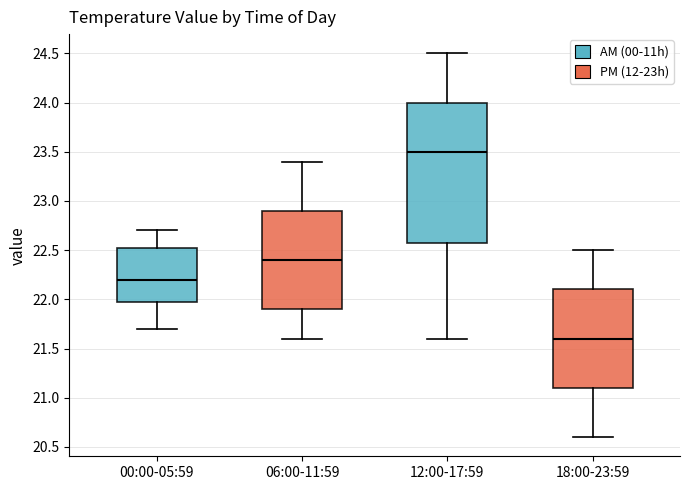

Reading left to right, transcribe this box plot: for each box, give where its median line is, the range the box spans, and where its two whiskers end, as read against the y-axis. The values are not printed on the chart, so give them approximately, as read against the axis.

00:00-05:59: median 22.20, box 22.00 to 22.55, whiskers 21.70 to 22.70
06:00-11:59: median 22.40, box 21.90 to 22.90, whiskers 21.60 to 23.40
12:00-17:59: median 23.50, box 22.60 to 24.00, whiskers 21.60 to 24.50
18:00-23:59: median 21.60, box 21.10 to 22.10, whiskers 20.60 to 22.50